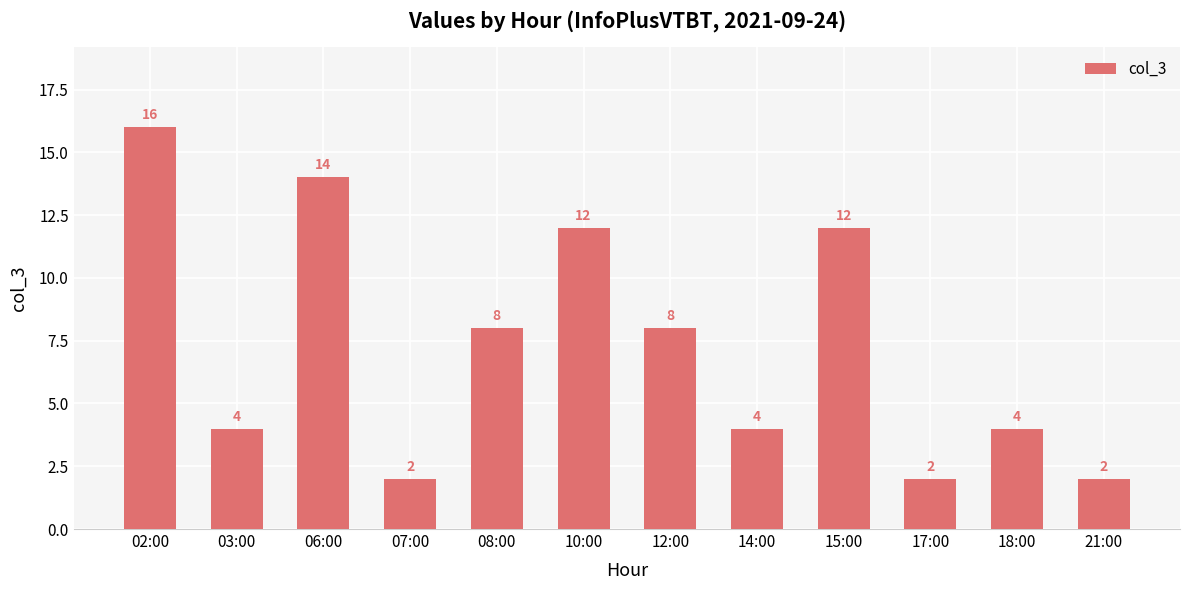

The value at 02:00 is 10. True or false?

False